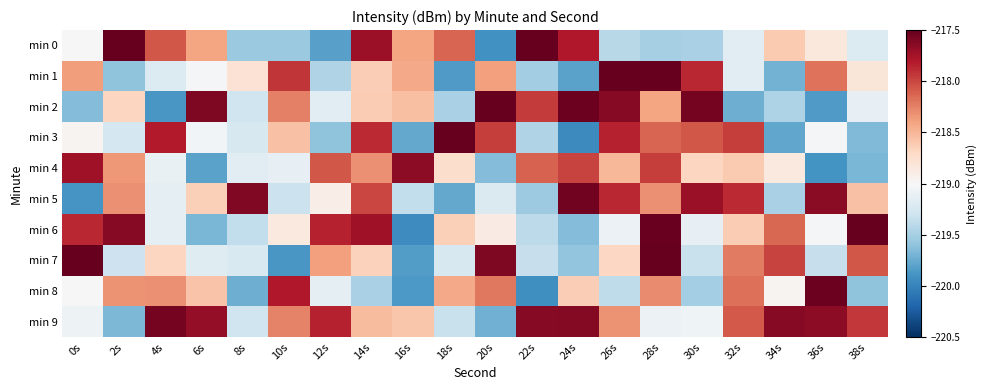

At how many categories does at least one series exceed -218?

20